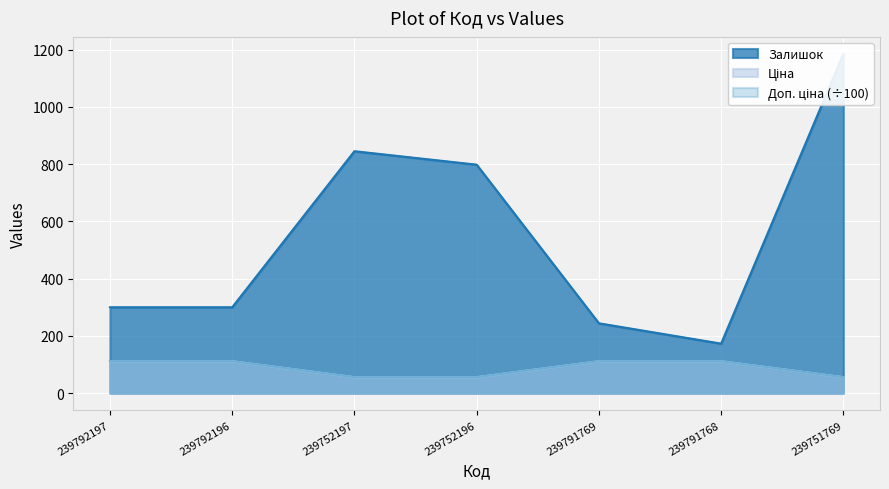

Reading right to left, what are all the values shown in this chart?

Залишок: 239751769=1185.0	239791768=173.0	239791769=244.0	239752196=798.0	239752197=845.0	239792196=300.0	239792197=300.0
Ціна: 239751769=55.9	239791768=111.7	239791769=111.7	239752196=55.9	239752197=55.9	239792196=111.7	239792197=111.7
Доп. ціна: 239751769=55.9	239791768=111.7	239791769=111.7	239752196=55.9	239752197=55.9	239792196=111.7	239792197=111.7